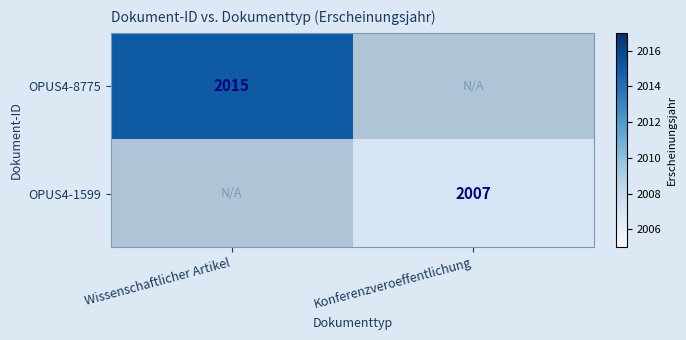

Is it true that OPUS4-1599 equals 1326 at Konferenzveroeffentlichung?

False